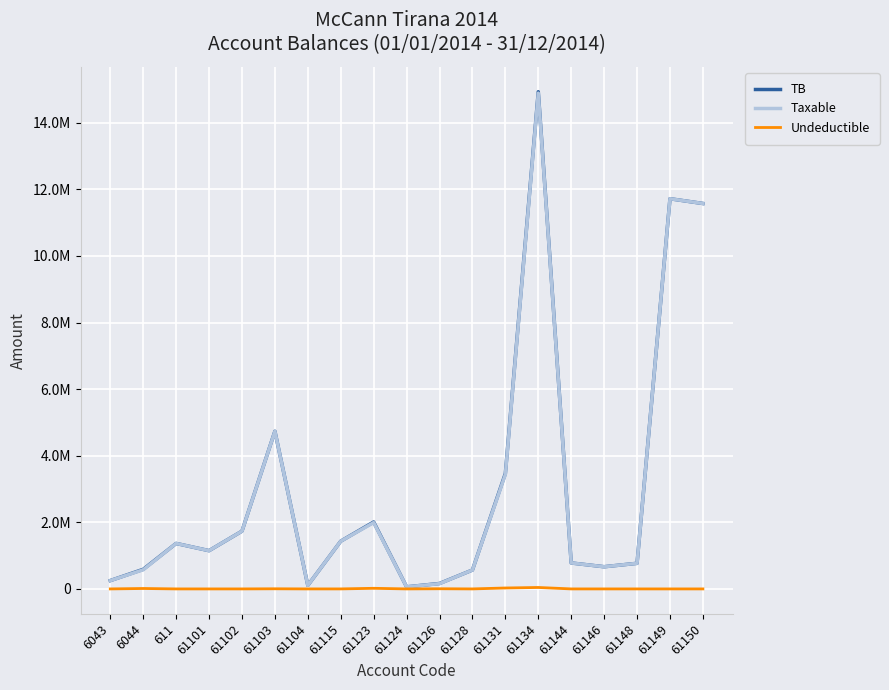

What is the approximate value of TB at 61149?

11717876.6